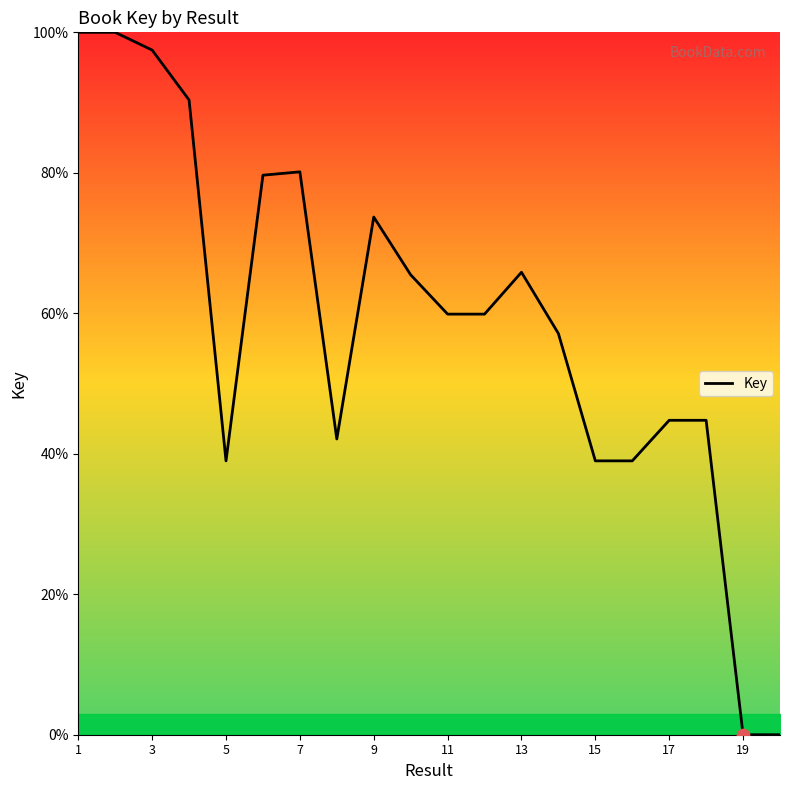

What is the maximum value shown in the chart?

100.0